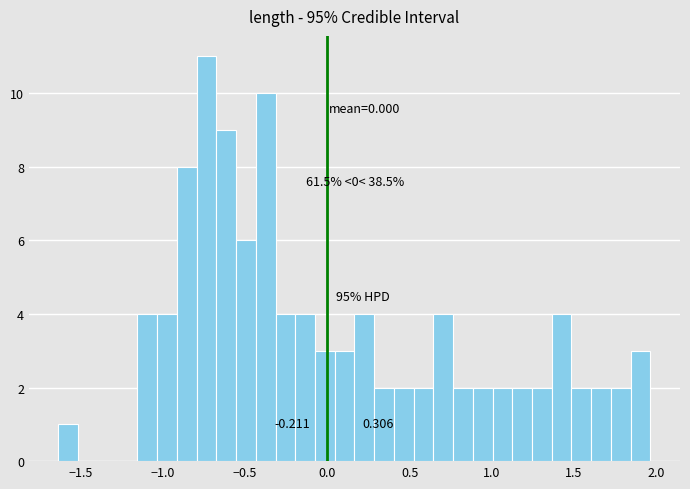

Around what value on the x-axis is the tallest bar? Give the approximate position of its centre, as read against the axis.

-0.75